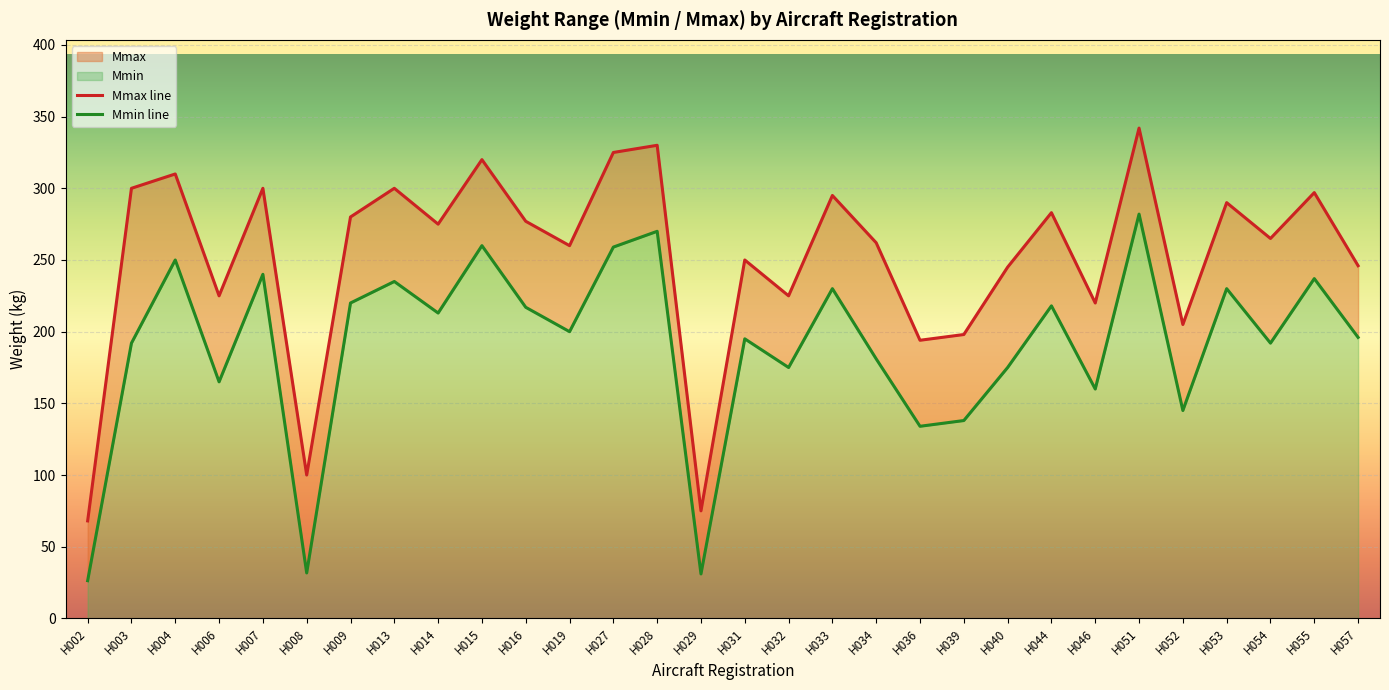

Which category has the highest value in the Mmax line series?

H051